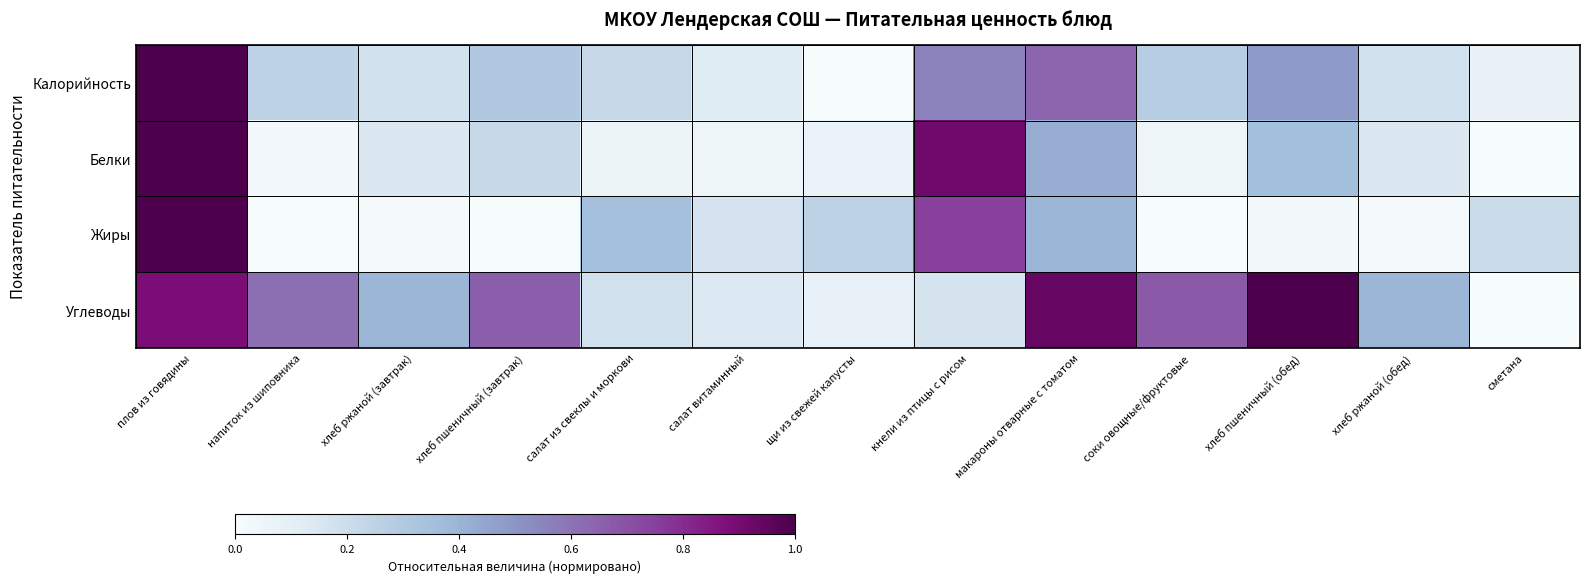

Rank the series by their maximum value, from lowest to highest.

Калорийность, Белки, Жиры, Углеводы